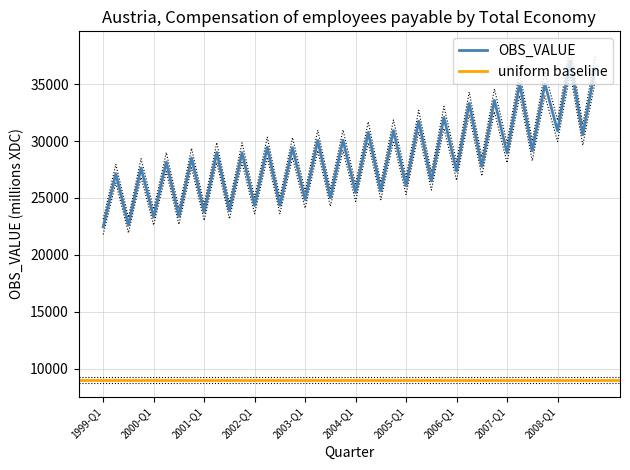

The chart shows a value of 37060.3 at 2008-Q2. True or false?

True